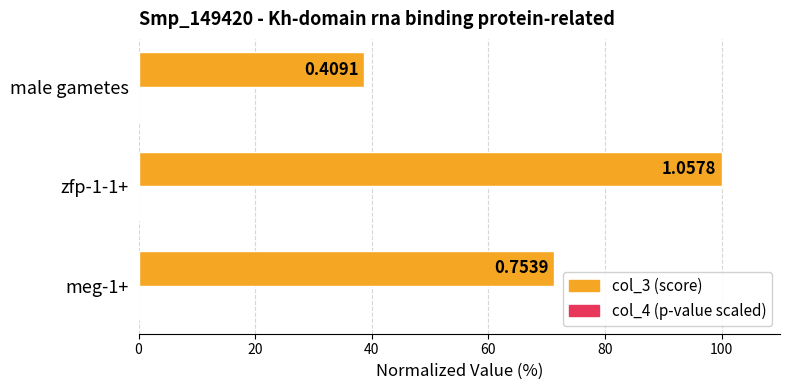

Between meg-1+ and male gametes, which series saw the biggest shift?

col_3 (score)